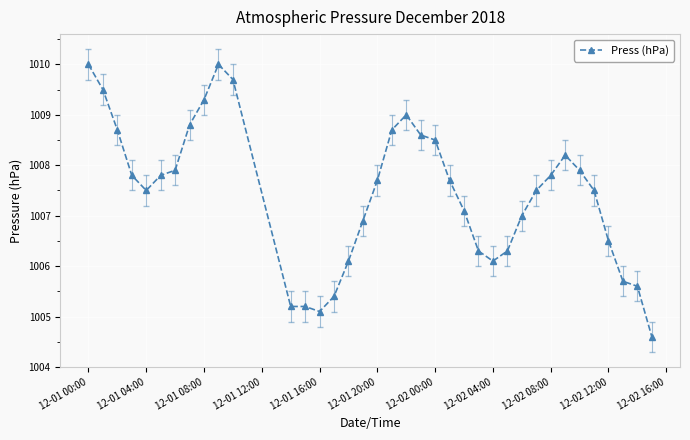

What is the minimum value shown in the chart?

1004.6